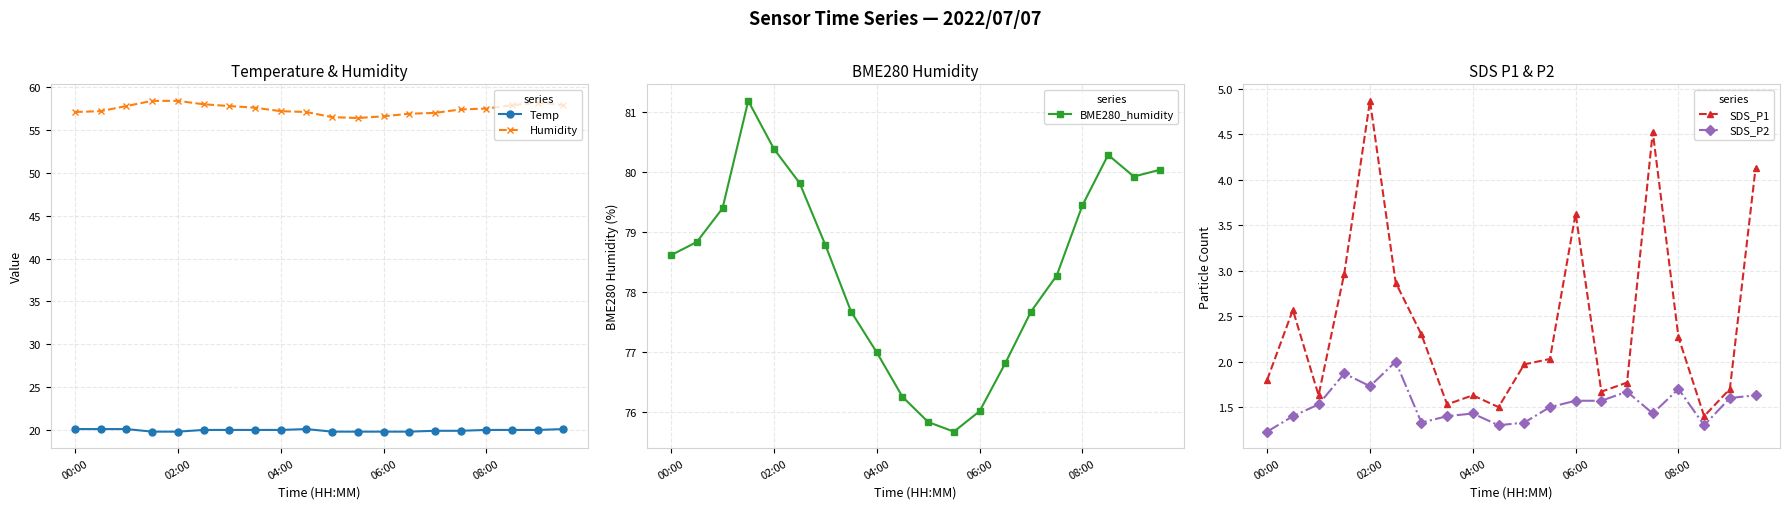

Which series has the largest total across all categories?

BME280_humidity